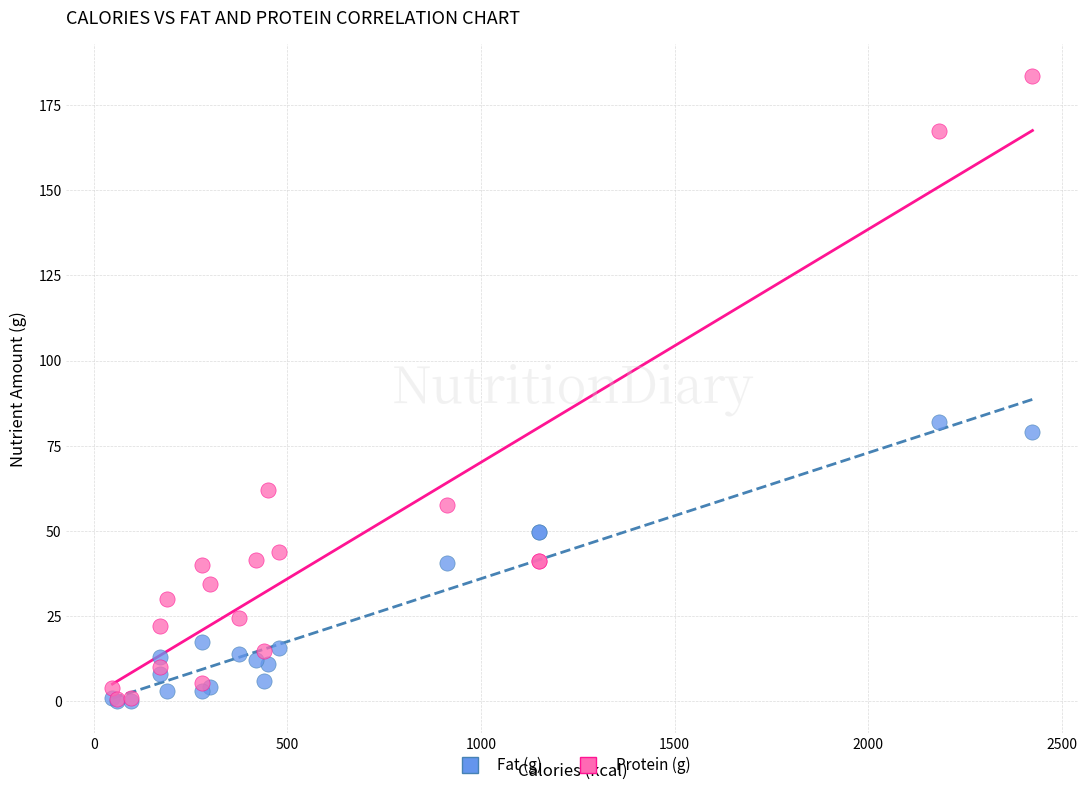

Across all series, what Y value is closest to 91?

82.0